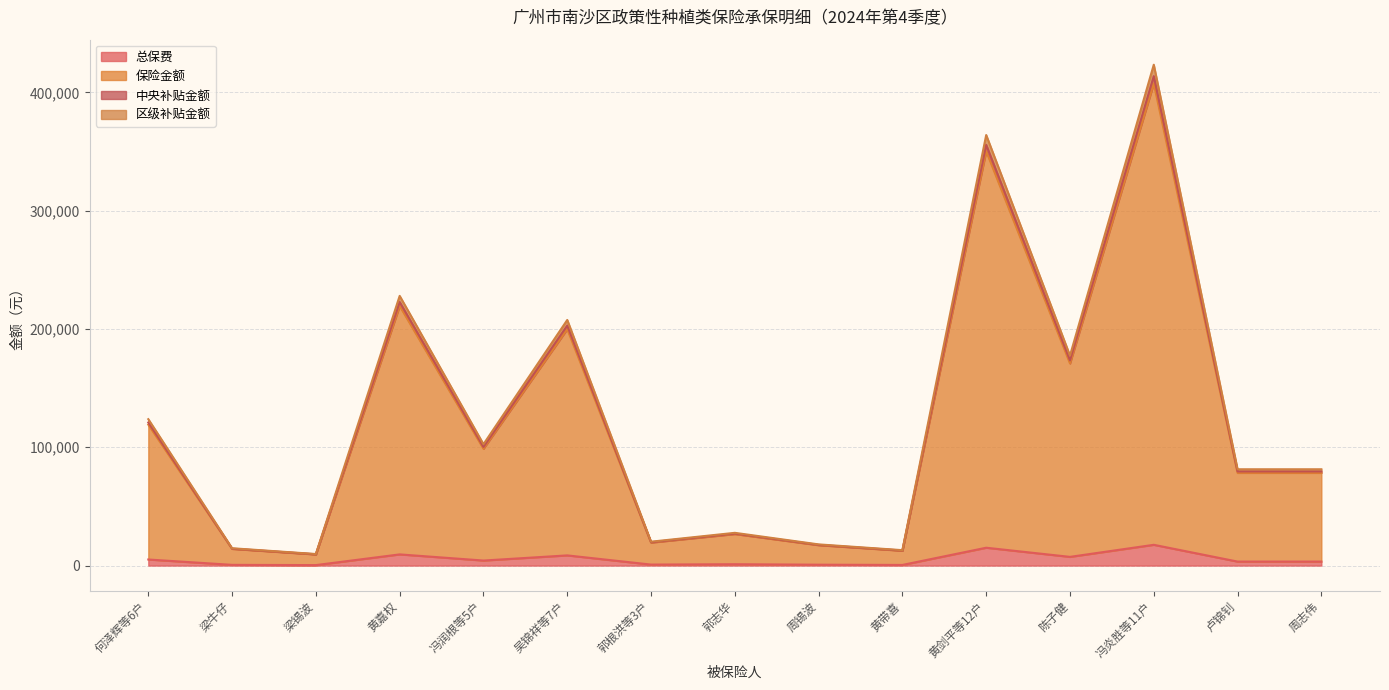

True or false: 总保费 has a value of 303.8 at 梁牛仔.

False